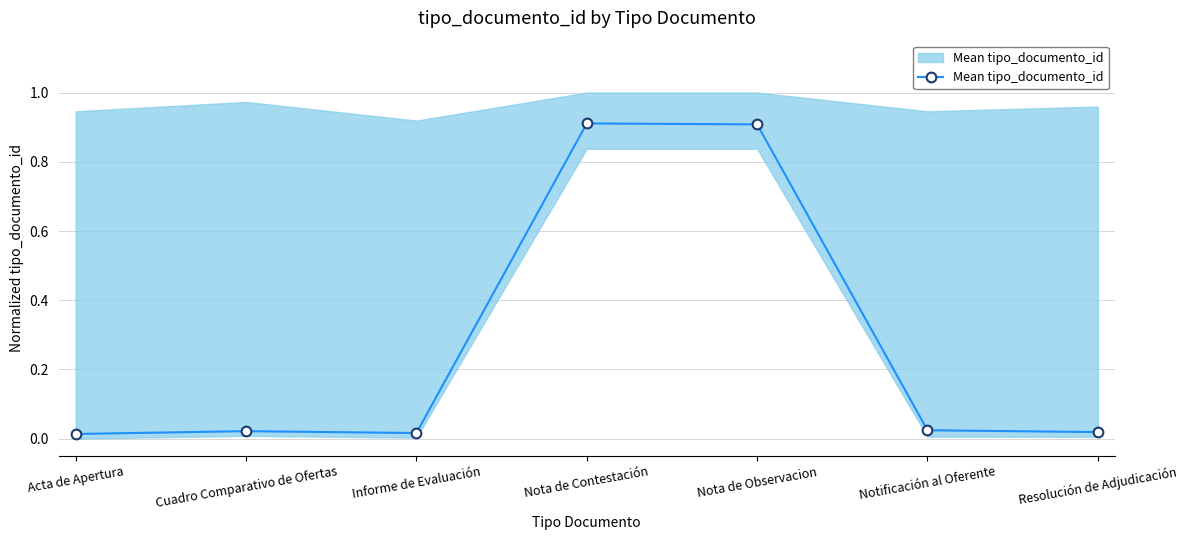

Is this an area chart (filled region under the line)?

No